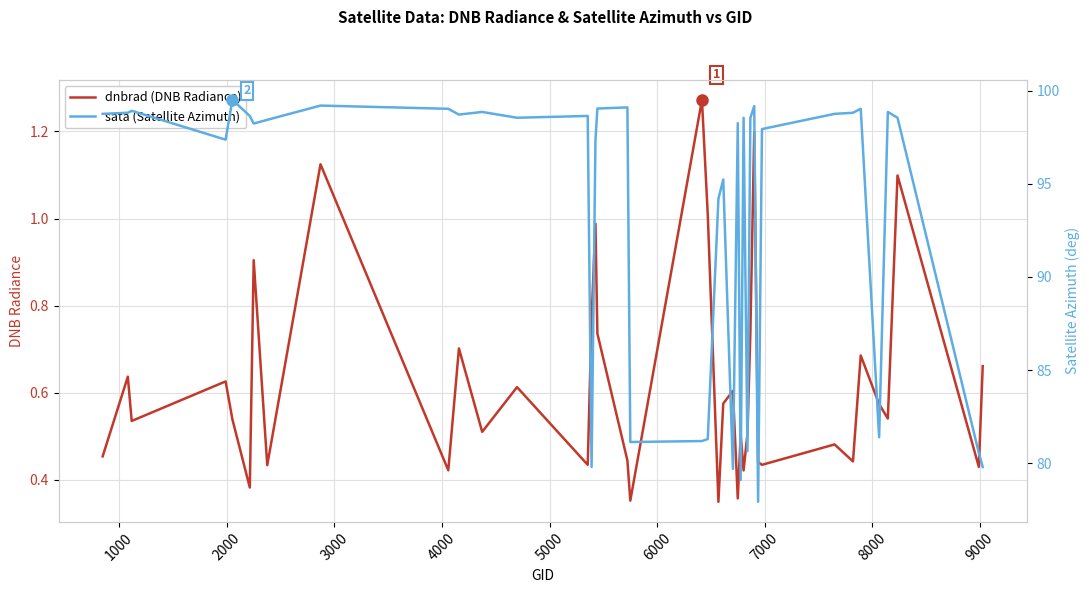

List the series in order of their overall mean, lowest first.

dnbrad (DNB Radiance), sata (Satellite Azimuth)